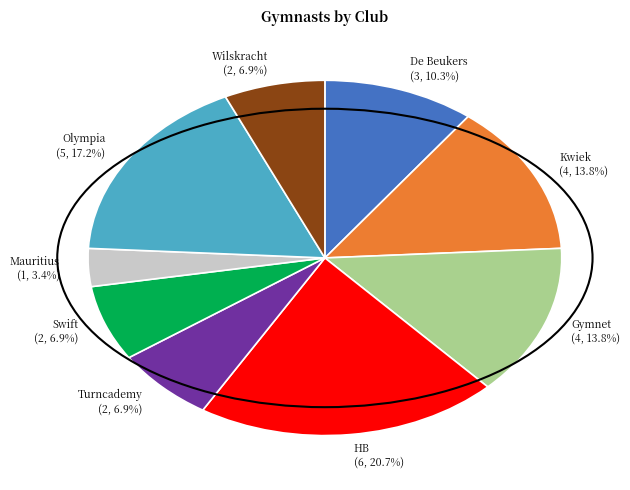

Between HB and Olympia, which is larger?

HB